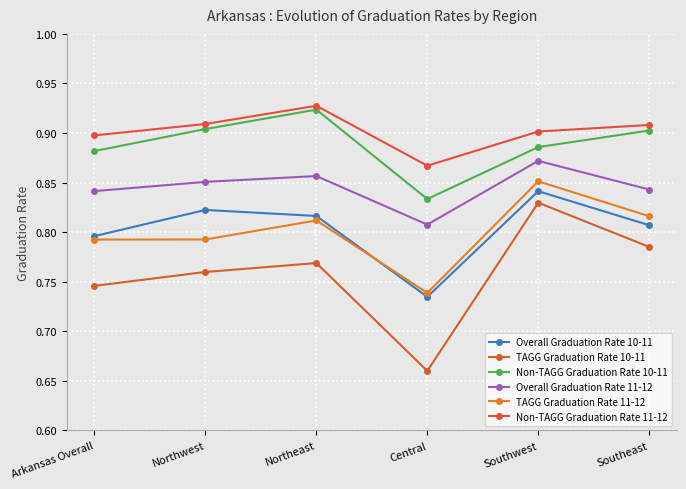

Reading left to right, transcribe all the data shown in this chart.

Overall Graduation Rate 10-11: Arkansas Overall=0.8	Northwest=0.8	Northeast=0.8	Central=0.7	Southwest=0.8	Southeast=0.8
TAGG Graduation Rate 10-11: Arkansas Overall=0.7	Northwest=0.8	Northeast=0.8	Central=0.7	Southwest=0.8	Southeast=0.8
Non-TAGG Graduation Rate 10-11: Arkansas Overall=0.9	Northwest=0.9	Northeast=0.9	Central=0.8	Southwest=0.9	Southeast=0.9
Overall Graduation Rate 11-12: Arkansas Overall=0.8	Northwest=0.9	Northeast=0.9	Central=0.8	Southwest=0.9	Southeast=0.8
TAGG Graduation Rate 11-12: Arkansas Overall=0.8	Northwest=0.8	Northeast=0.8	Central=0.7	Southwest=0.9	Southeast=0.8
Non-TAGG Graduation Rate 11-12: Arkansas Overall=0.9	Northwest=0.9	Northeast=0.9	Central=0.9	Southwest=0.9	Southeast=0.9